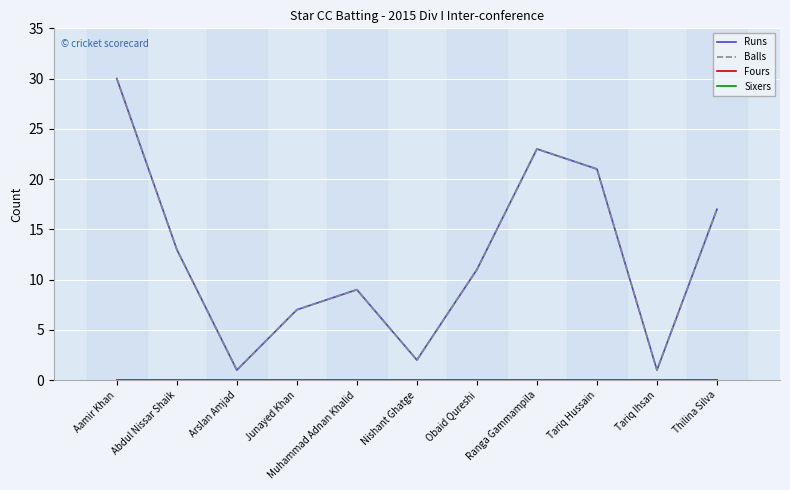

Does the chart display data point markers on the line(s)?

No